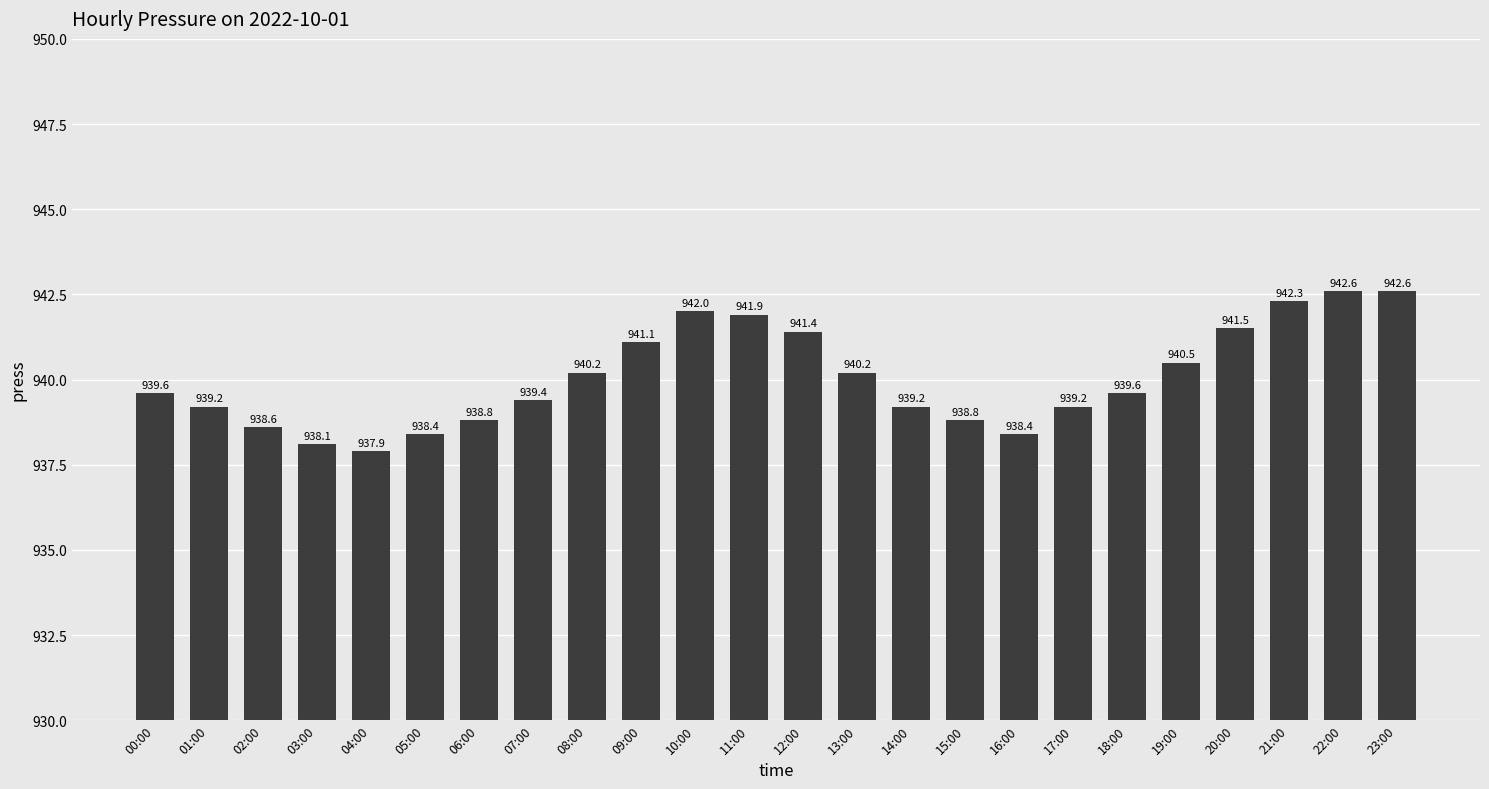

Which category has the lowest value across all series?

04:00